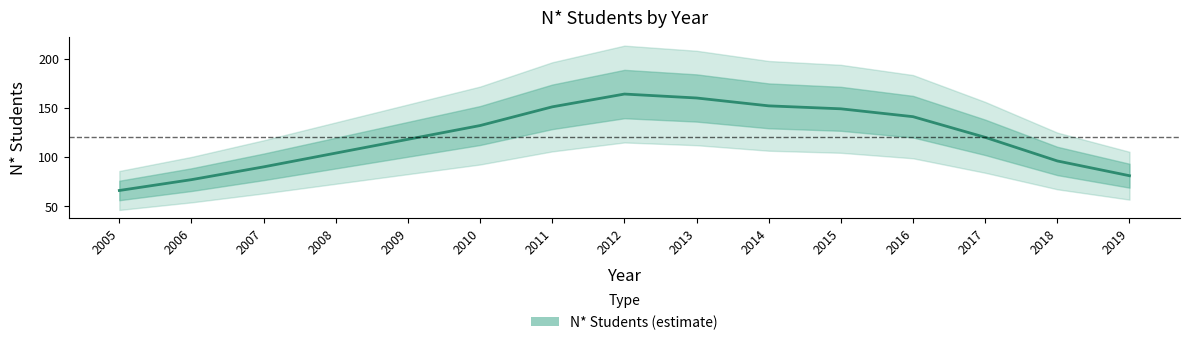

Between 2019 and 2009, which is larger?

2009